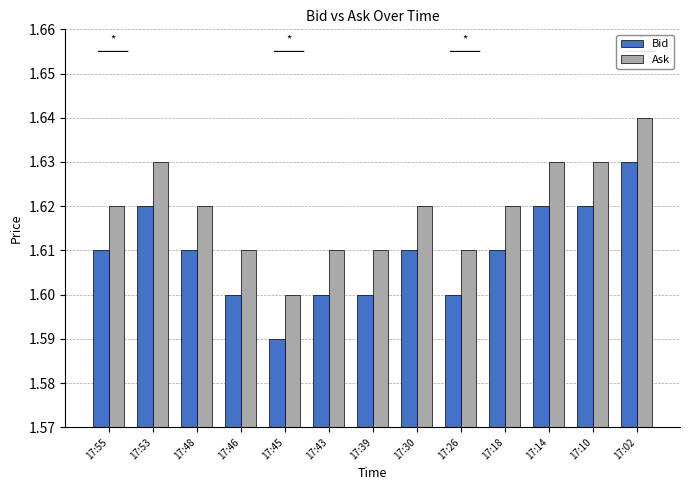

How many bars are there in each group?

2